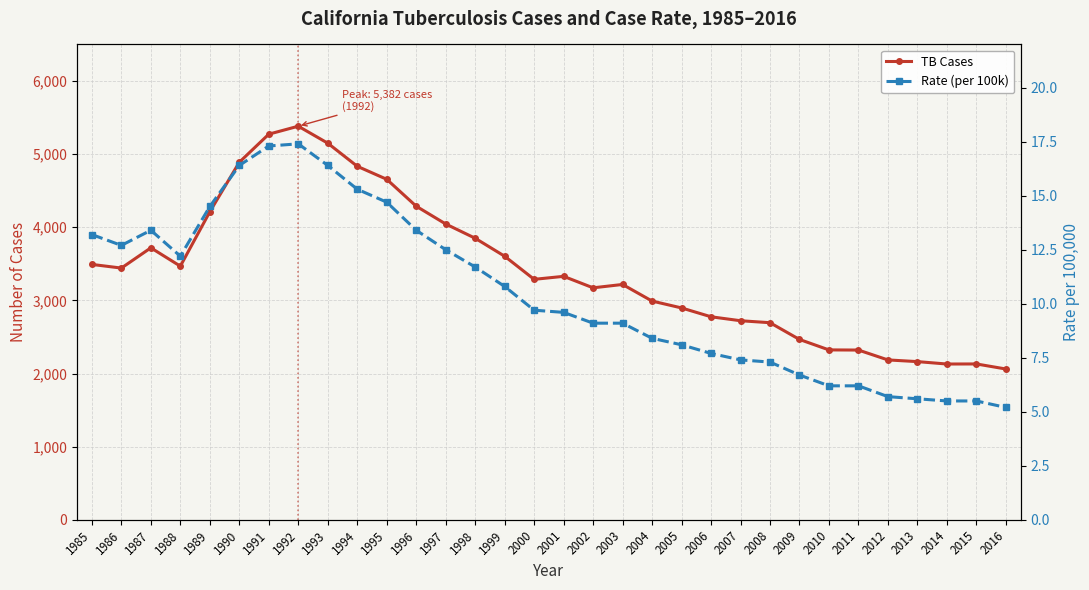

Count the number of categories in the chart.

32